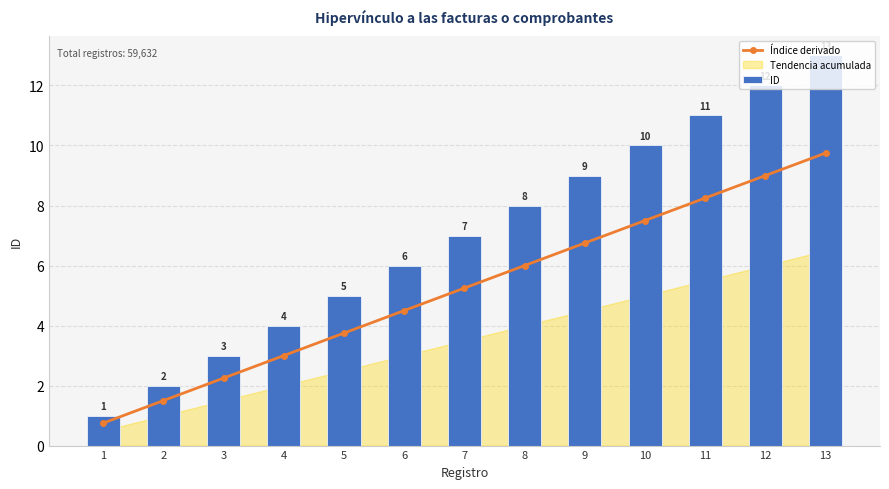

How many data points in Índice derivado are above 5?

7